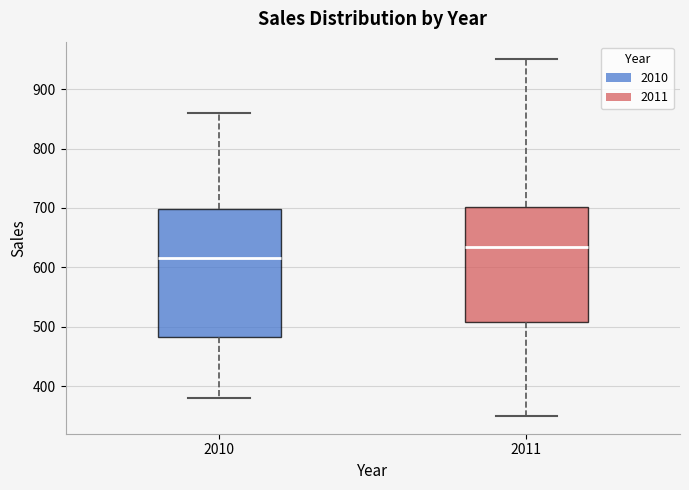

Where is the lower edge of the box at x = 2010 on the y-axis? The values are not printed on the chart, so give them approximately, as read against the axis.

480